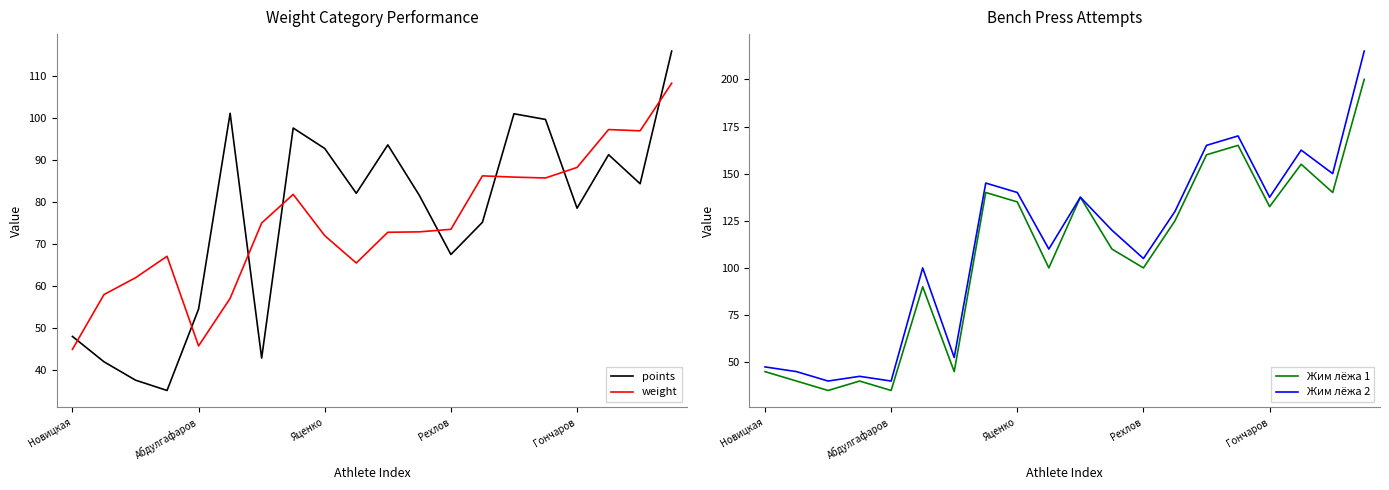

At how many categories does at least one series exceed 42?

20